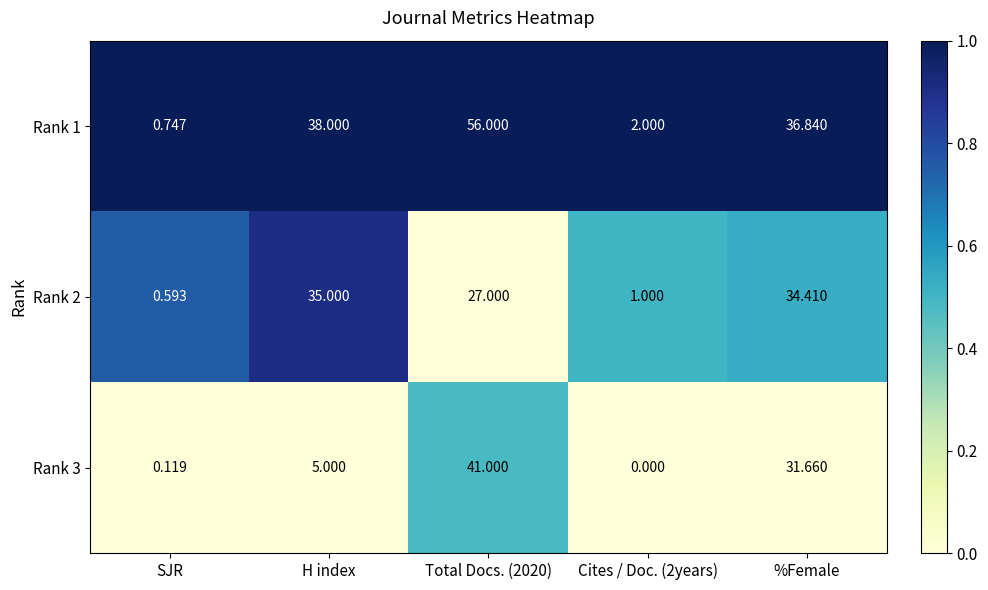

How many data points does each series have?

5